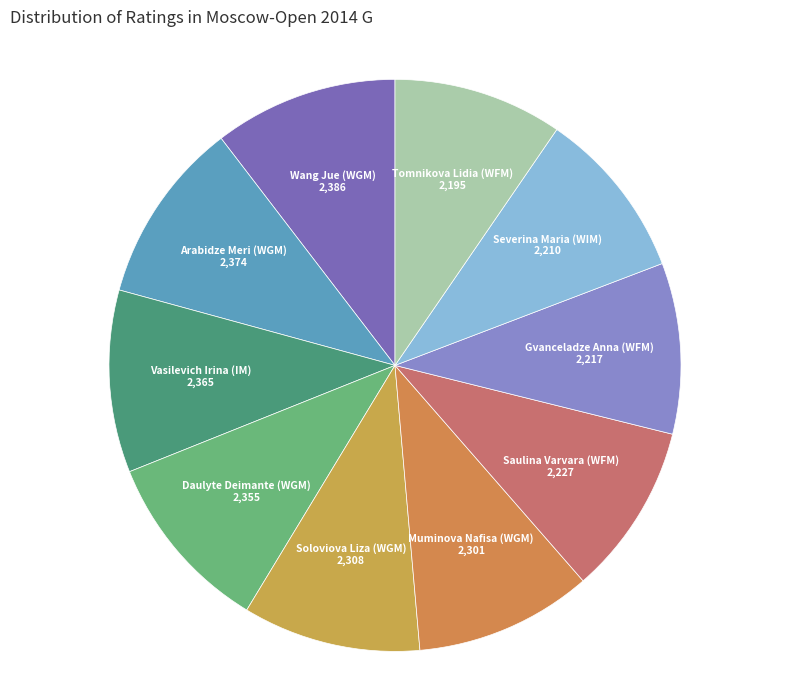

Does Saulina Varvara (WFM) account for over 50% of the chart?

No